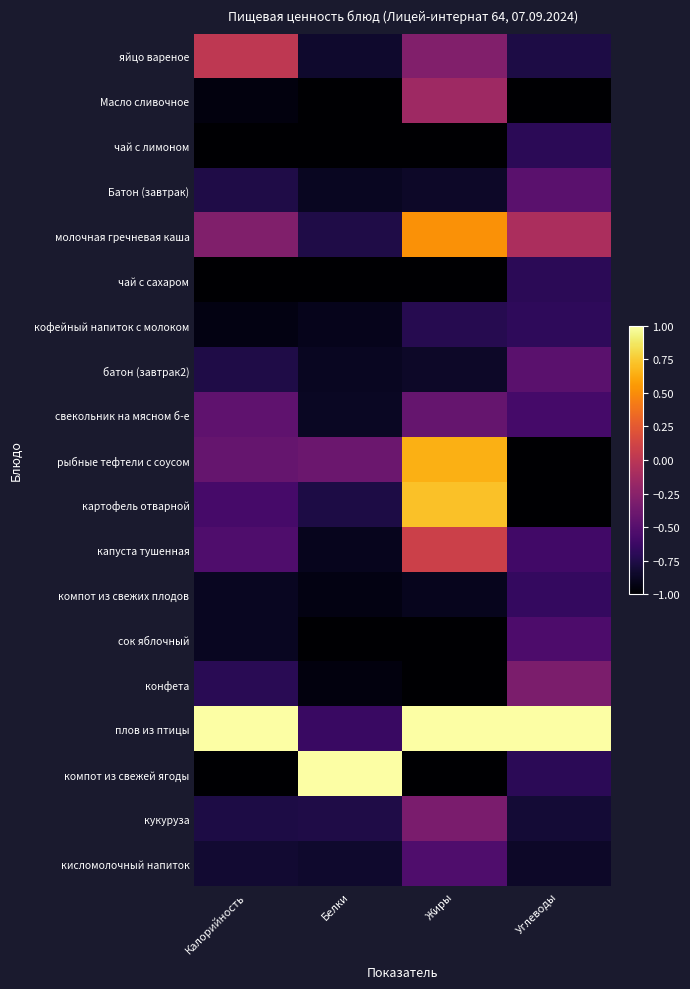

Reading left to right, what are all the values shown in this chart?

яйцо вареное: Калорийность=0.0	Белки=-0.8	Жиры=-0.3	Углеводы=-0.8
Масло сливочное: Калорийность=-1.0	Белки=-1.0	Жиры=-0.1	Углеводы=-1.0
чай с лимоном: Калорийность=-1.0	Белки=-1.0	Жиры=-1.0	Углеводы=-0.7
Батон (завтрак): Калорийность=-0.8	Белки=-0.9	Жиры=-0.9	Углеводы=-0.5
молочная гречневая каша: Калорийность=-0.3	Белки=-0.8	Жиры=0.5	Углеводы=-0.1
чай с сахаром: Калорийность=-1.0	Белки=-1.0	Жиры=-1.0	Углеводы=-0.7
кофейный напиток с молоком: Калорийность=-0.9	Белки=-0.9	Жиры=-0.7	Углеводы=-0.7
батон (завтрак2): Калорийность=-0.8	Белки=-0.9	Жиры=-0.9	Углеводы=-0.5
свекольник на мясном б-е: Калорийность=-0.5	Белки=-0.9	Жиры=-0.4	Углеводы=-0.6
рыбные тефтели с соусом: Калорийность=-0.4	Белки=-0.4	Жиры=0.6	Углеводы=-1.0
картофель отварной: Калорийность=-0.6	Белки=-0.8	Жиры=0.7	Углеводы=-1.0
капуста тушенная: Калорийность=-0.5	Белки=-0.9	Жиры=0.1	Углеводы=-0.6
компот из свежих плодов: Калорийность=-0.9	Белки=-0.9	Жиры=-0.9	Углеводы=-0.7
сок яблочный: Калорийность=-0.9	Белки=-1.0	Жиры=-1.0	Углеводы=-0.5
конфета: Калорийность=-0.7	Белки=-1.0	Жиры=-1.0	Углеводы=-0.3
плов из птицы: Калорийность=1.0	Белки=-0.6	Жиры=1.0	Углеводы=1.0
компот из свежей ягоды: Калорийность=-1.0	Белки=1.0	Жиры=-1.0	Углеводы=-0.7
кукуруза: Калорийность=-0.8	Белки=-0.8	Жиры=-0.3	Углеводы=-0.8
кисломолочный напиток: Калорийность=-0.8	Белки=-0.8	Жиры=-0.5	Углеводы=-0.9